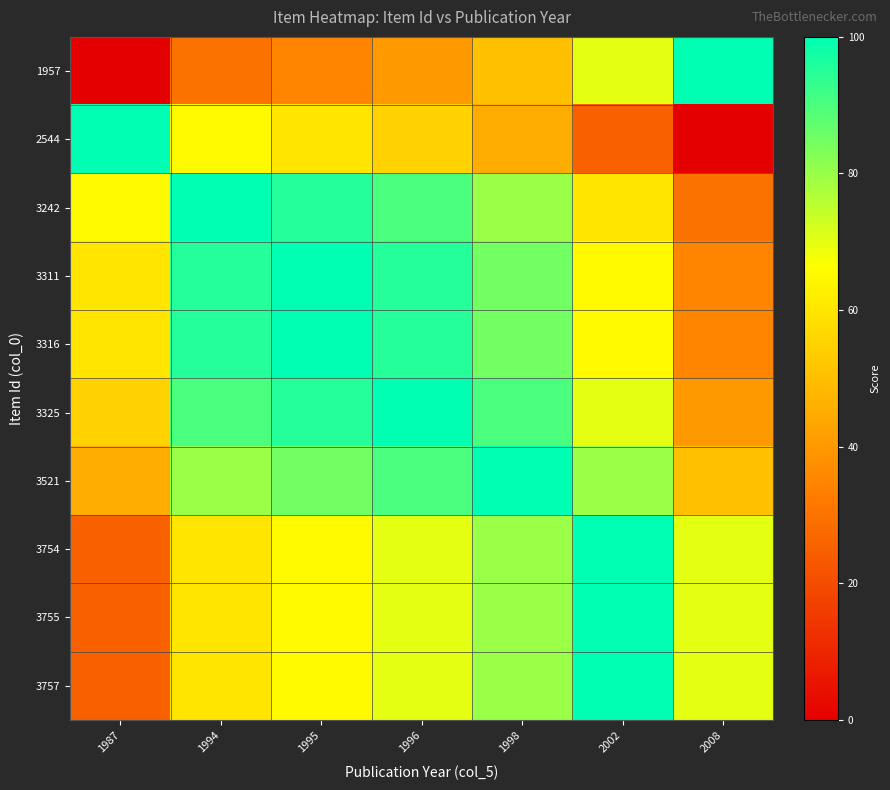

What is the difference between the highest and lowest values at 1995?

65